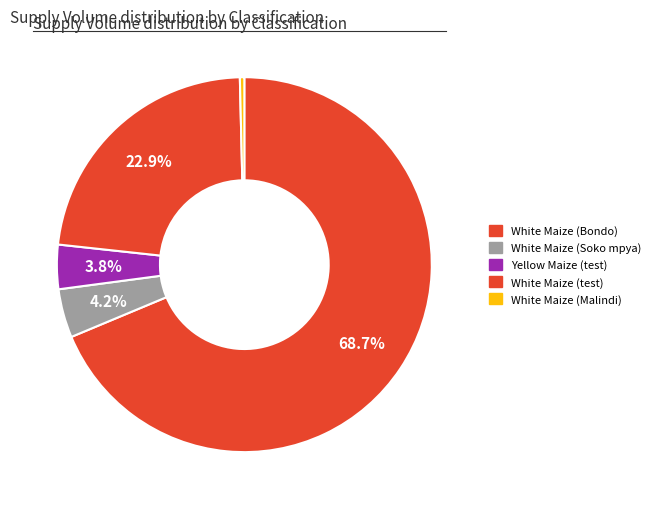

Approximately how many times larger is the value at White Maize (Soko mpya) compared to Yellow Maize (test)?

1.1